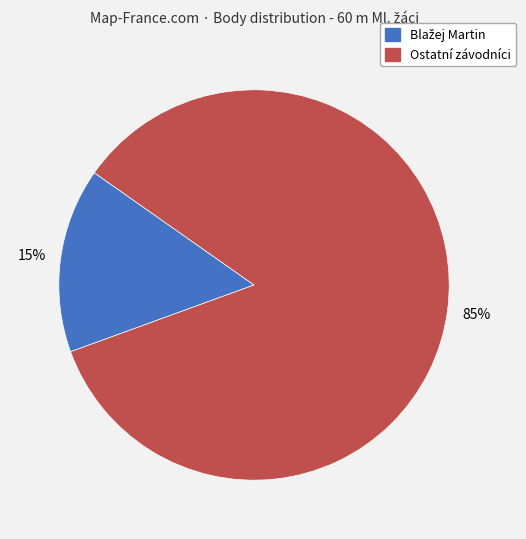

Is there a majority slice in this chart?

Yes